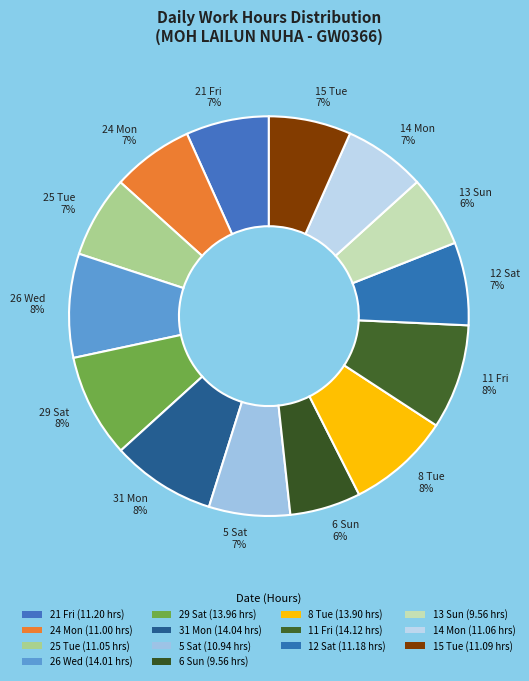

To the nearest percent, what portion does 12 Sat represent?

7%